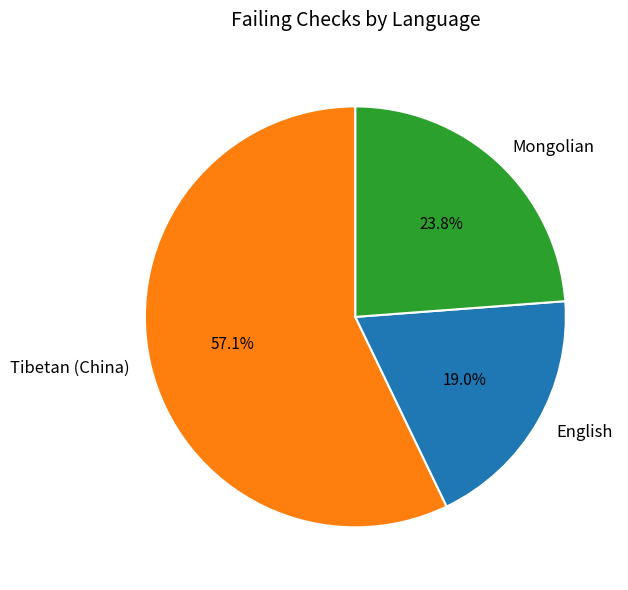

To the nearest percent, what percentage of the pie is Tibetan (China)?

57%